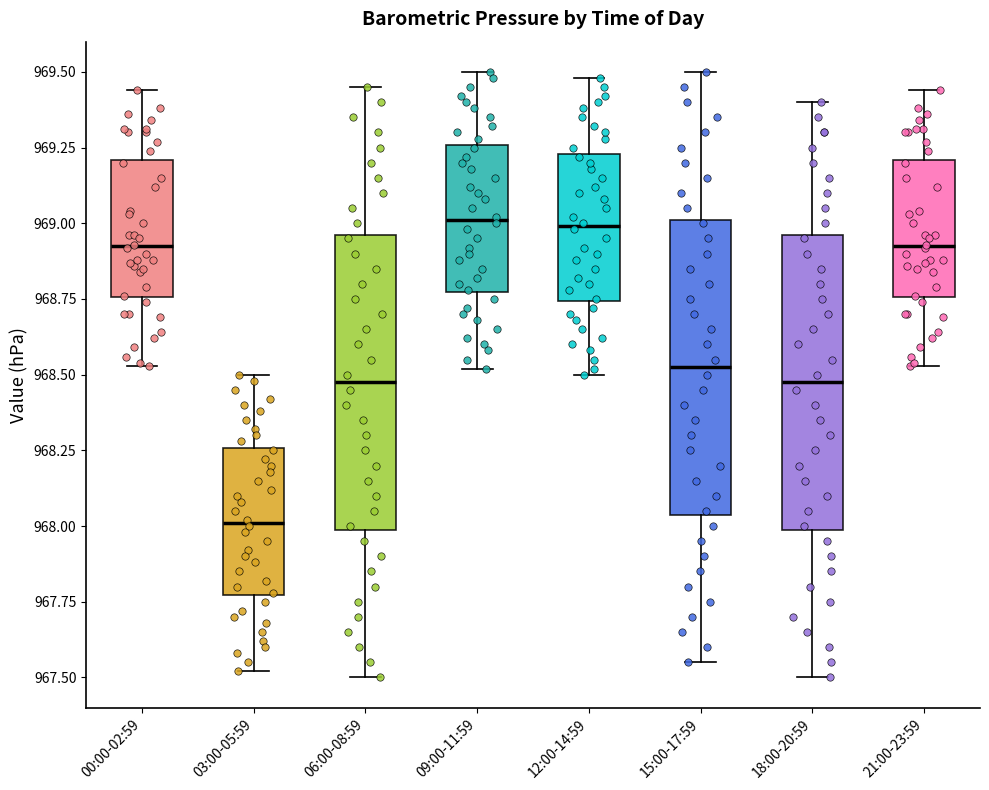

Reading left to right, transcribe this box plot: for each box, give where its median line is, the range the box spans, and where its two whiskers end, as read against the y-axis. The values are not printed on the chart, so give them approximately, as read against the axis.

00:00-02:59: median 968.95, box 968.75 to 969.20, whiskers 968.55 to 969.45
03:00-05:59: median 968.00, box 967.75 to 968.25, whiskers 967.50 to 968.50
06:00-08:59: median 968.50, box 968.00 to 968.95, whiskers 967.50 to 969.45
09:00-11:59: median 969.00, box 968.75 to 969.25, whiskers 968.50 to 969.50
12:00-14:59: median 969.00, box 968.75 to 969.25, whiskers 968.50 to 969.50
15:00-17:59: median 968.55, box 968.05 to 969.00, whiskers 967.55 to 969.50
18:00-20:59: median 968.50, box 968.00 to 968.95, whiskers 967.50 to 969.40
21:00-23:59: median 968.95, box 968.75 to 969.20, whiskers 968.55 to 969.45